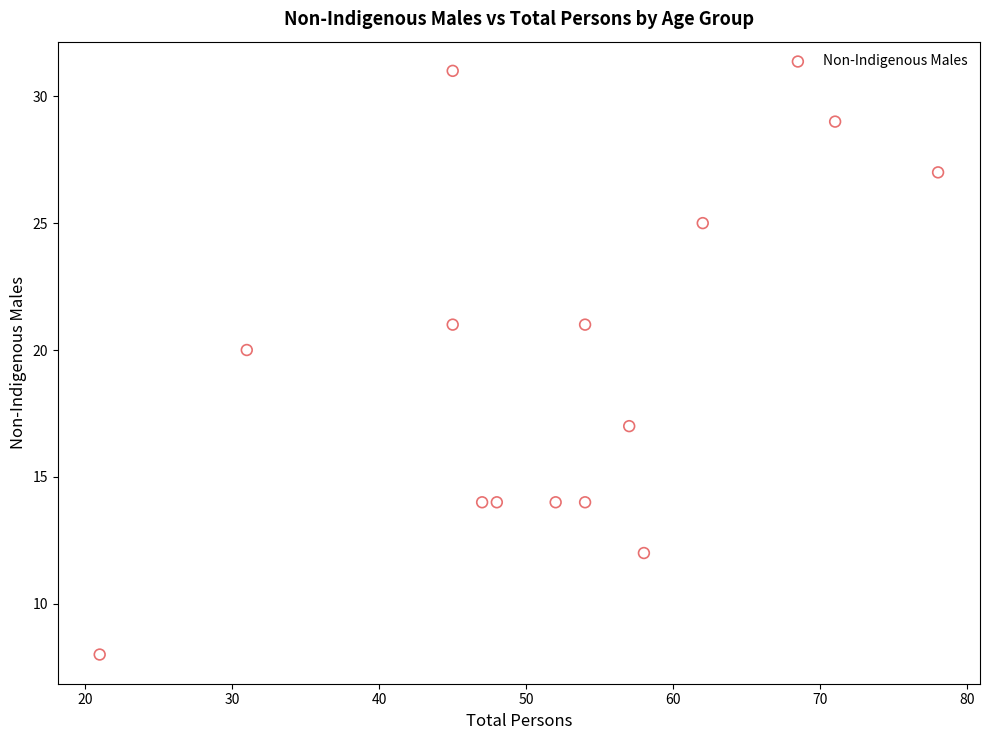

What is the range of Y values (max minus min)?

23